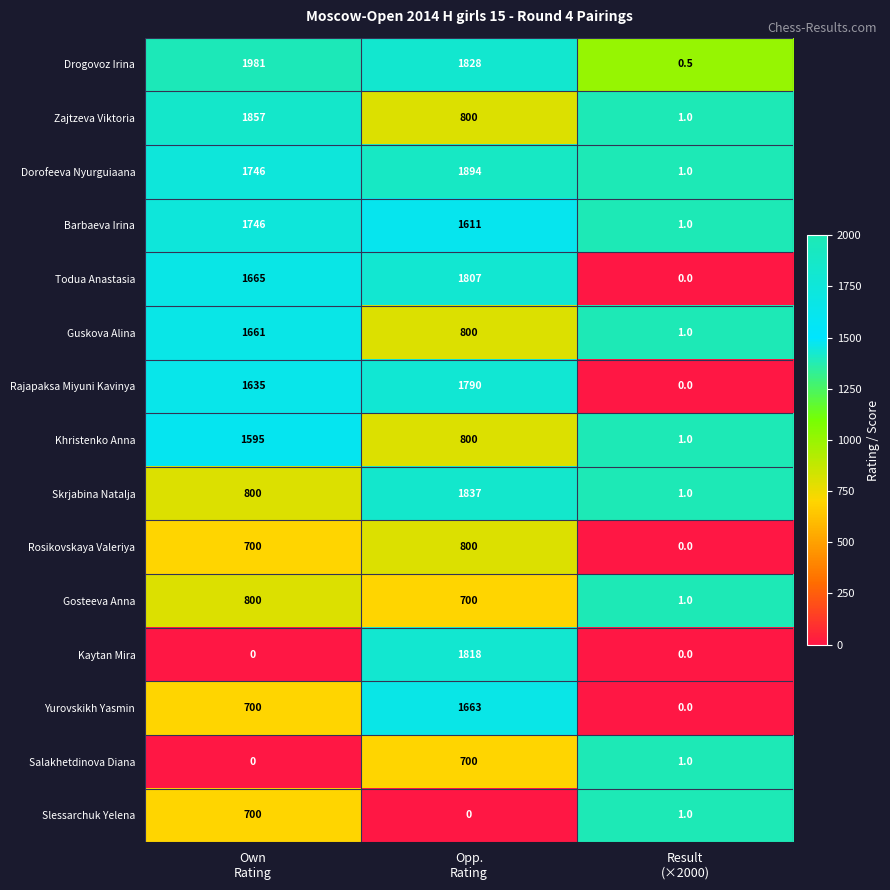

What is the difference between the maximum and minimum values in the Kaytan Mira series?

1818.0